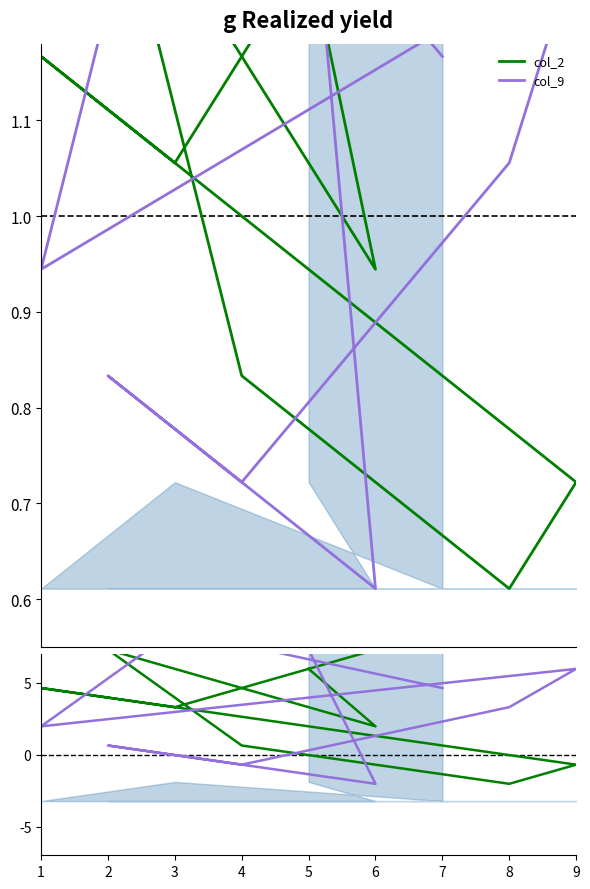

How many values in col_2 resid are above zero?

7